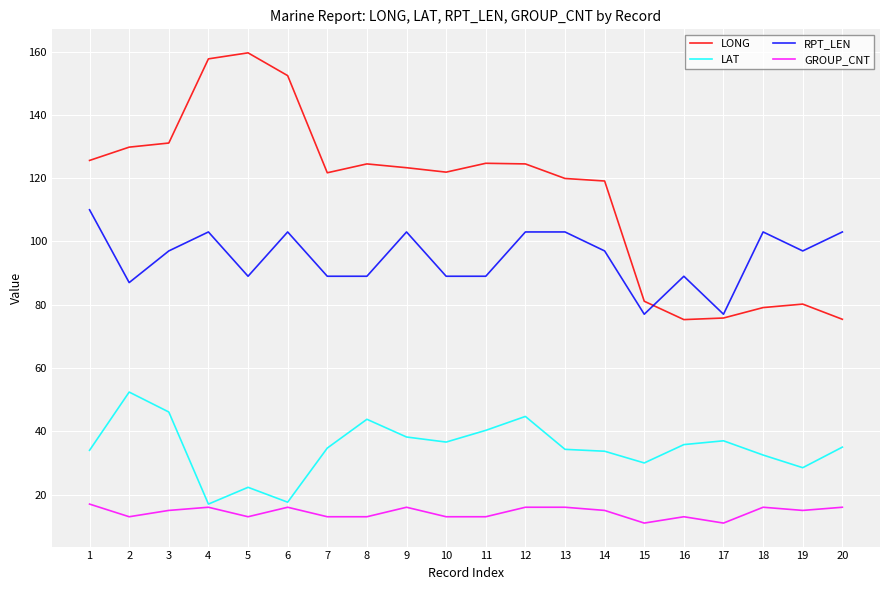

Where do LONG and RPT_LEN first cross each other?

15 and 16